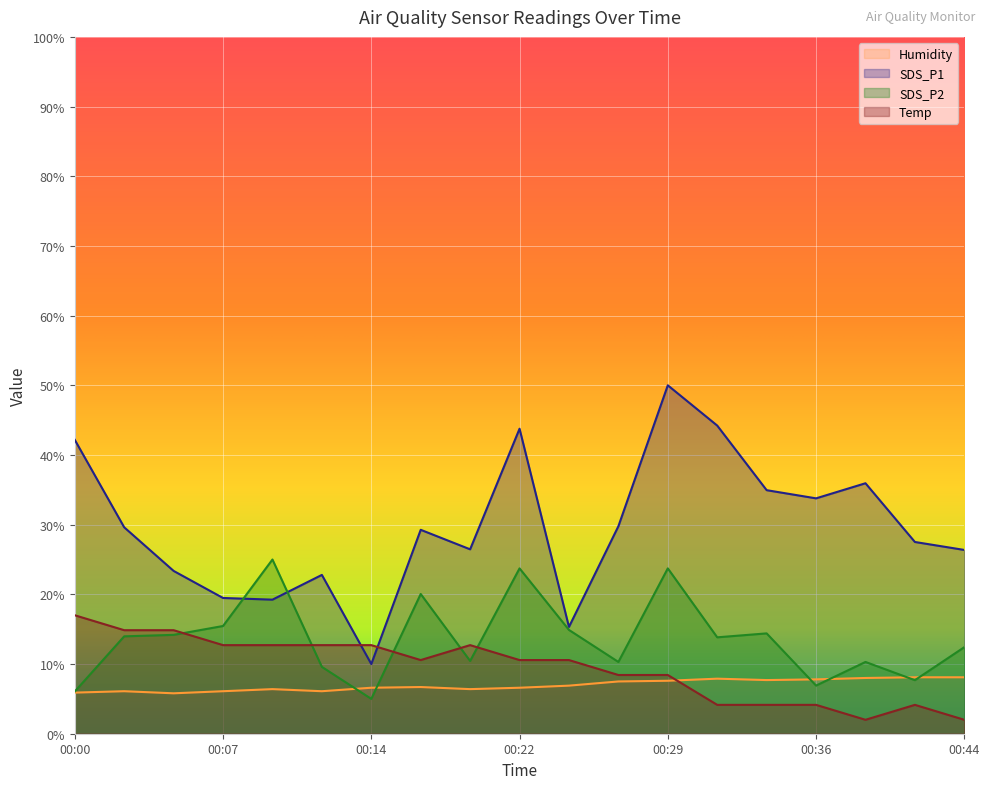

How many times do Temp and Humidity cross each other?

1